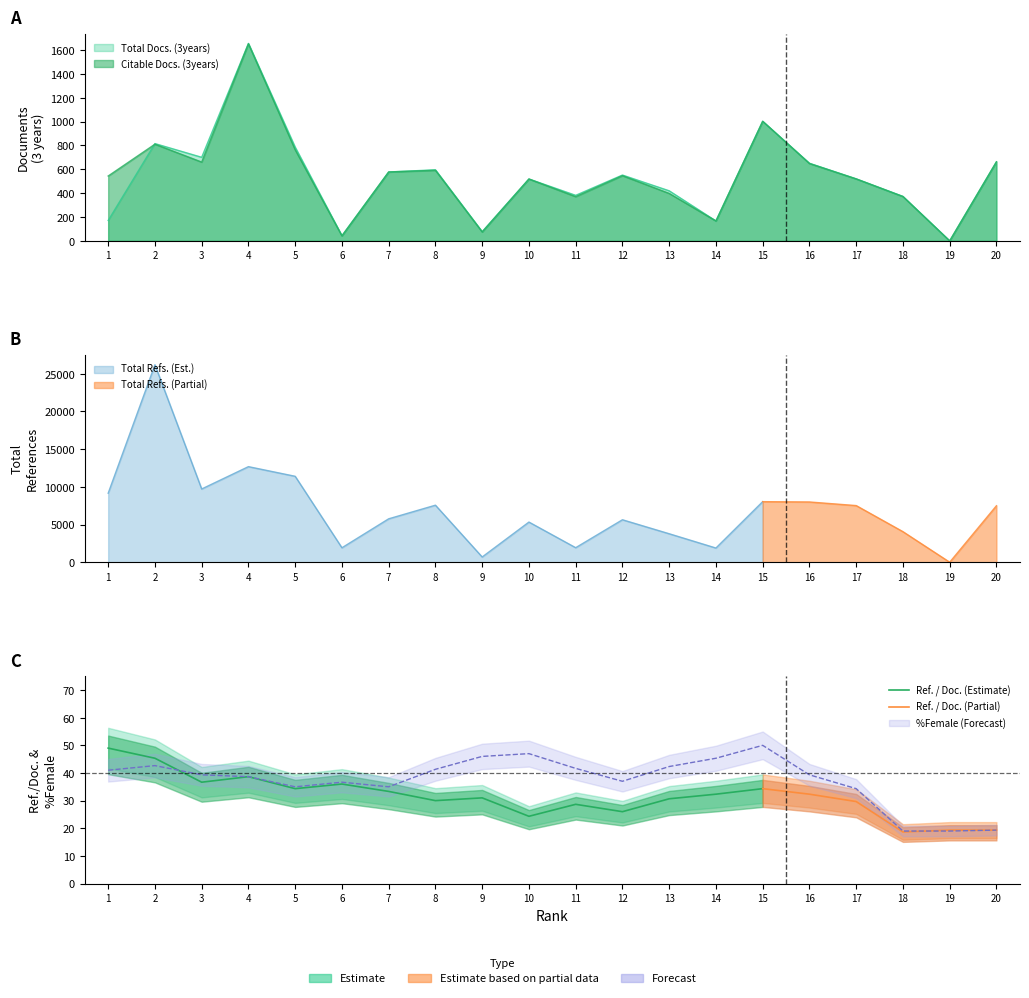

At which category does the chart reach its minimum across all series?

19